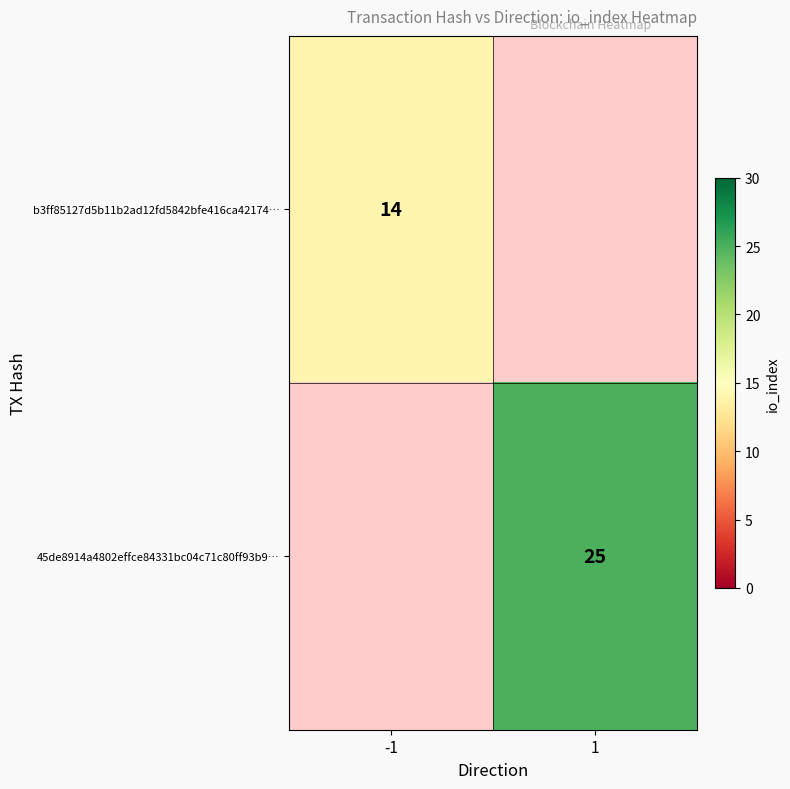

The b3ff85127d5b11b2ad12fd5842bfe416ca42174… series shows 21 at -1. True or false?

False